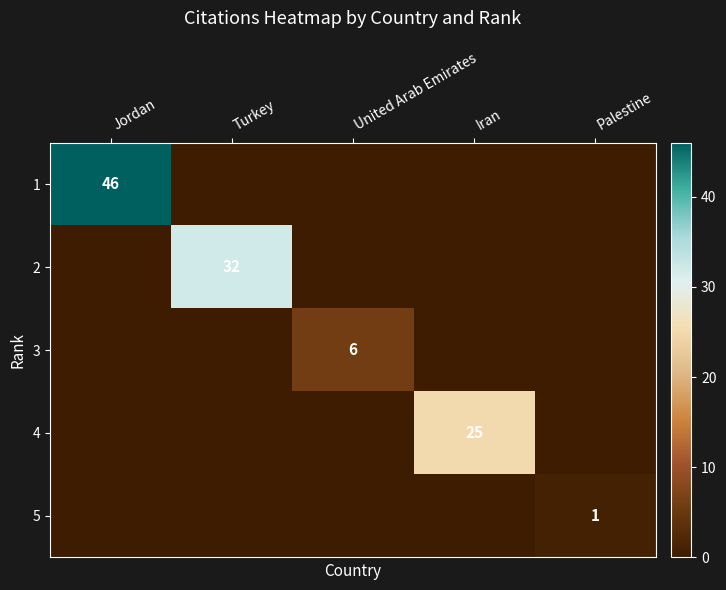

What is the maximum value shown in the chart?

46